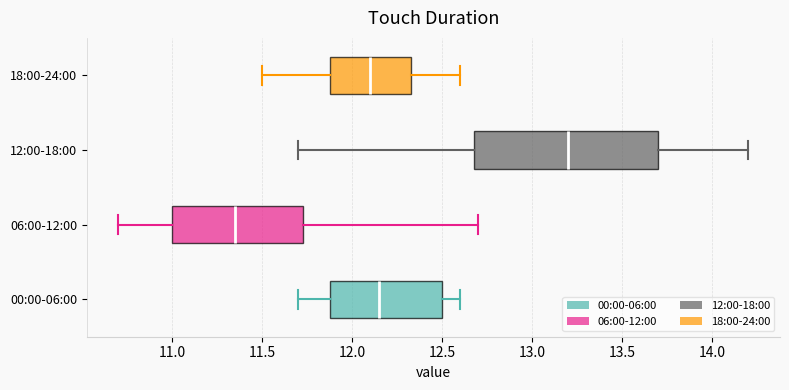

Which box's median line is the furthest to the left?

06:00-12:00